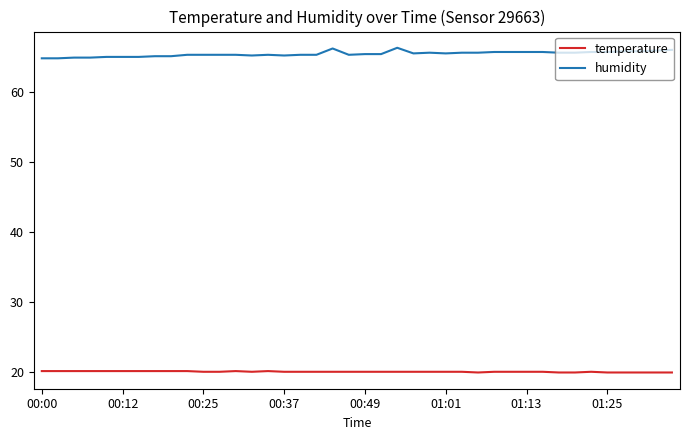

Which series has the widest spread of values?

humidity